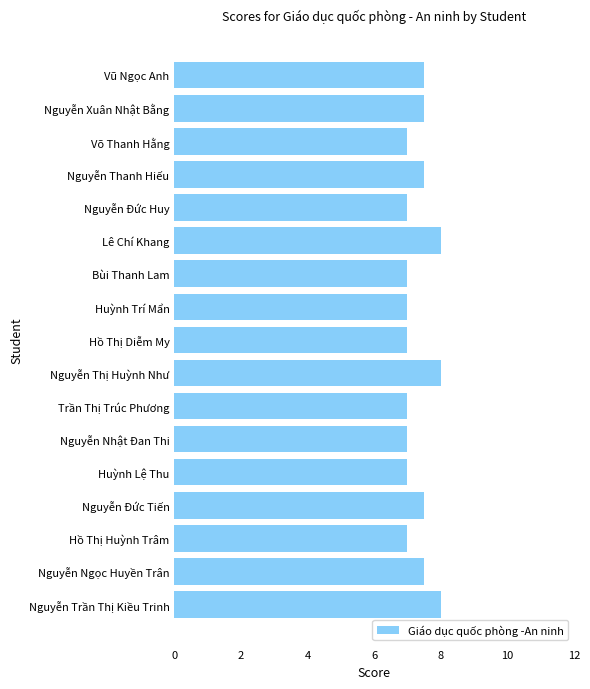

What is the minimum value shown in the chart?

7.0